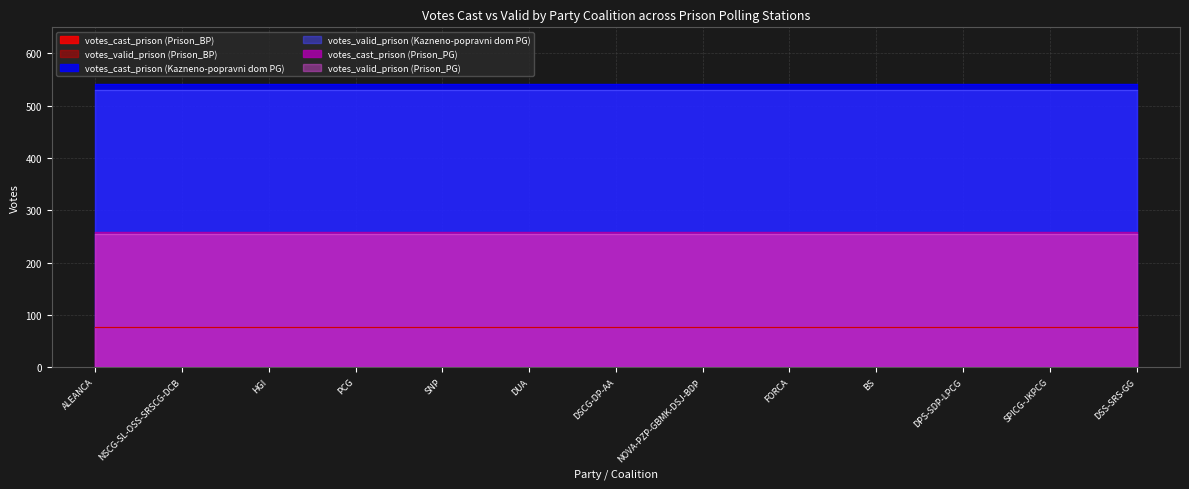

Between DUA and ALEANCA, which is larger?

DUA